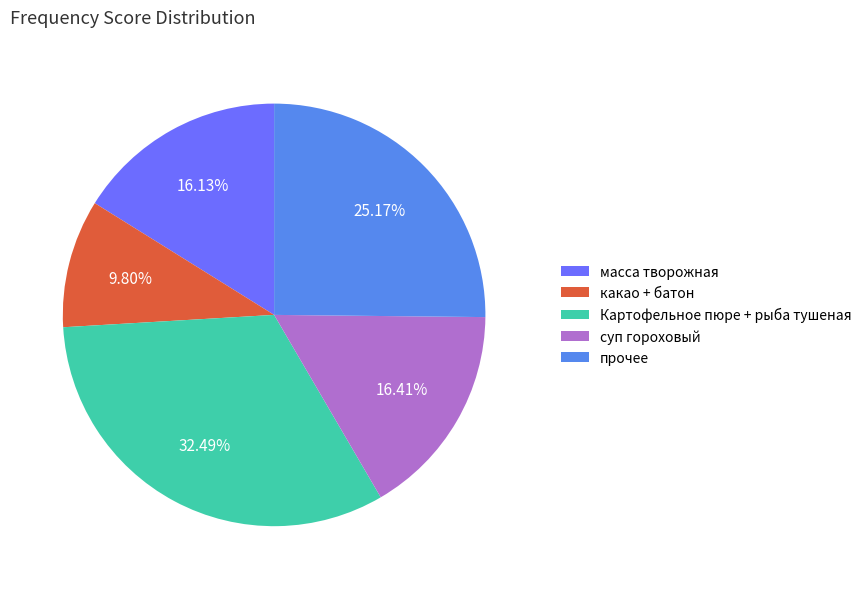

What is the smallest slice in the pie chart?

какао + батон